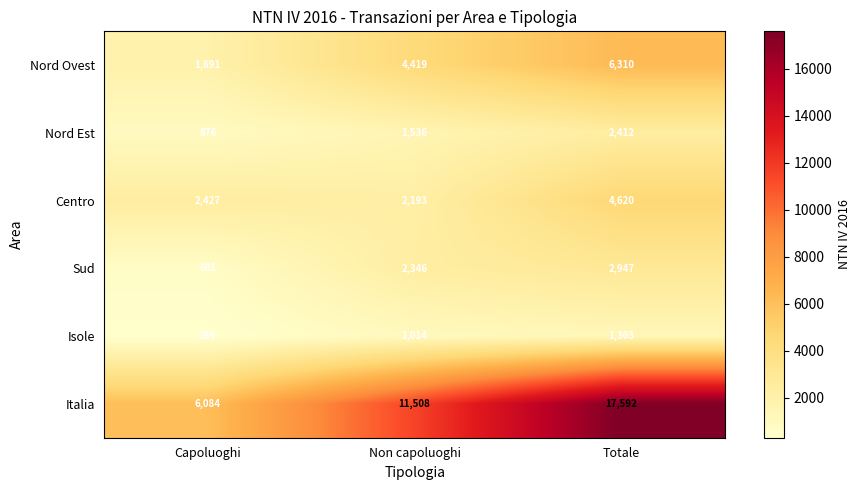

What is the total value across all series at Totale?

35184